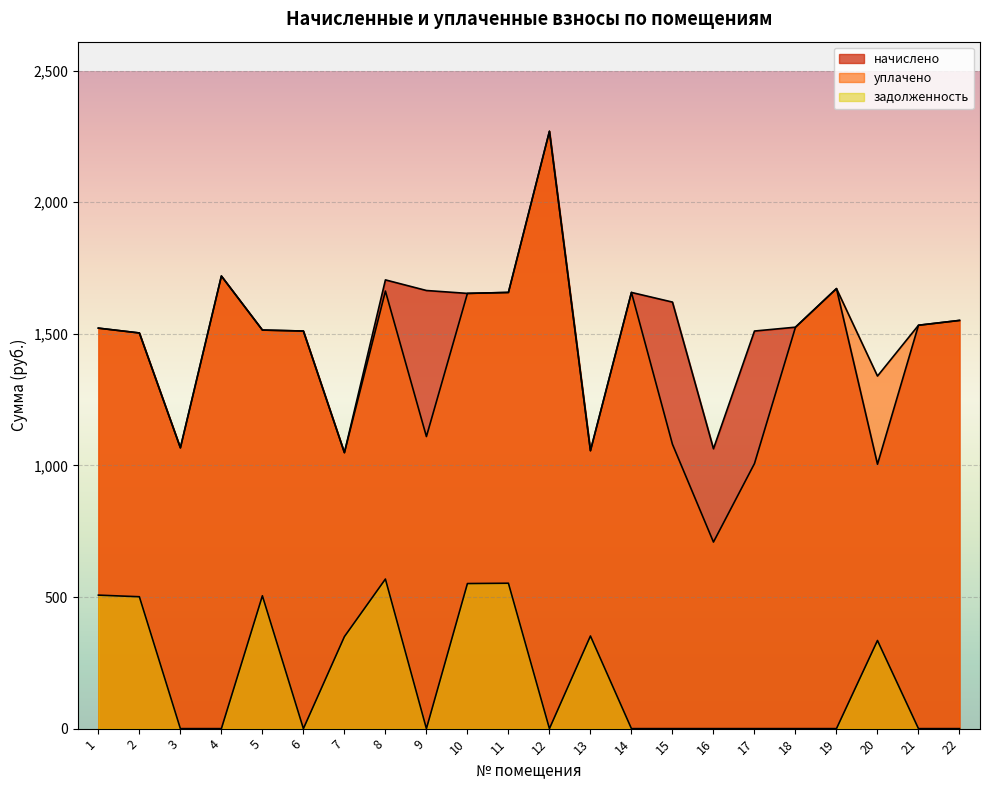

What is the value of the начислено point at the 9th from the left?

1664.4